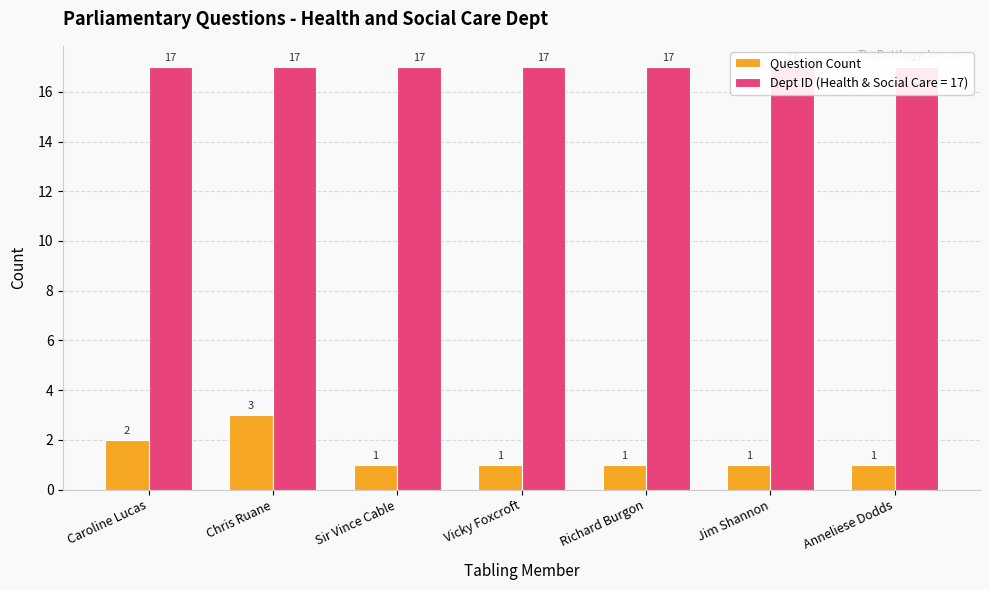

True or false: the data shows 1 at Sir Vince Cable.

True